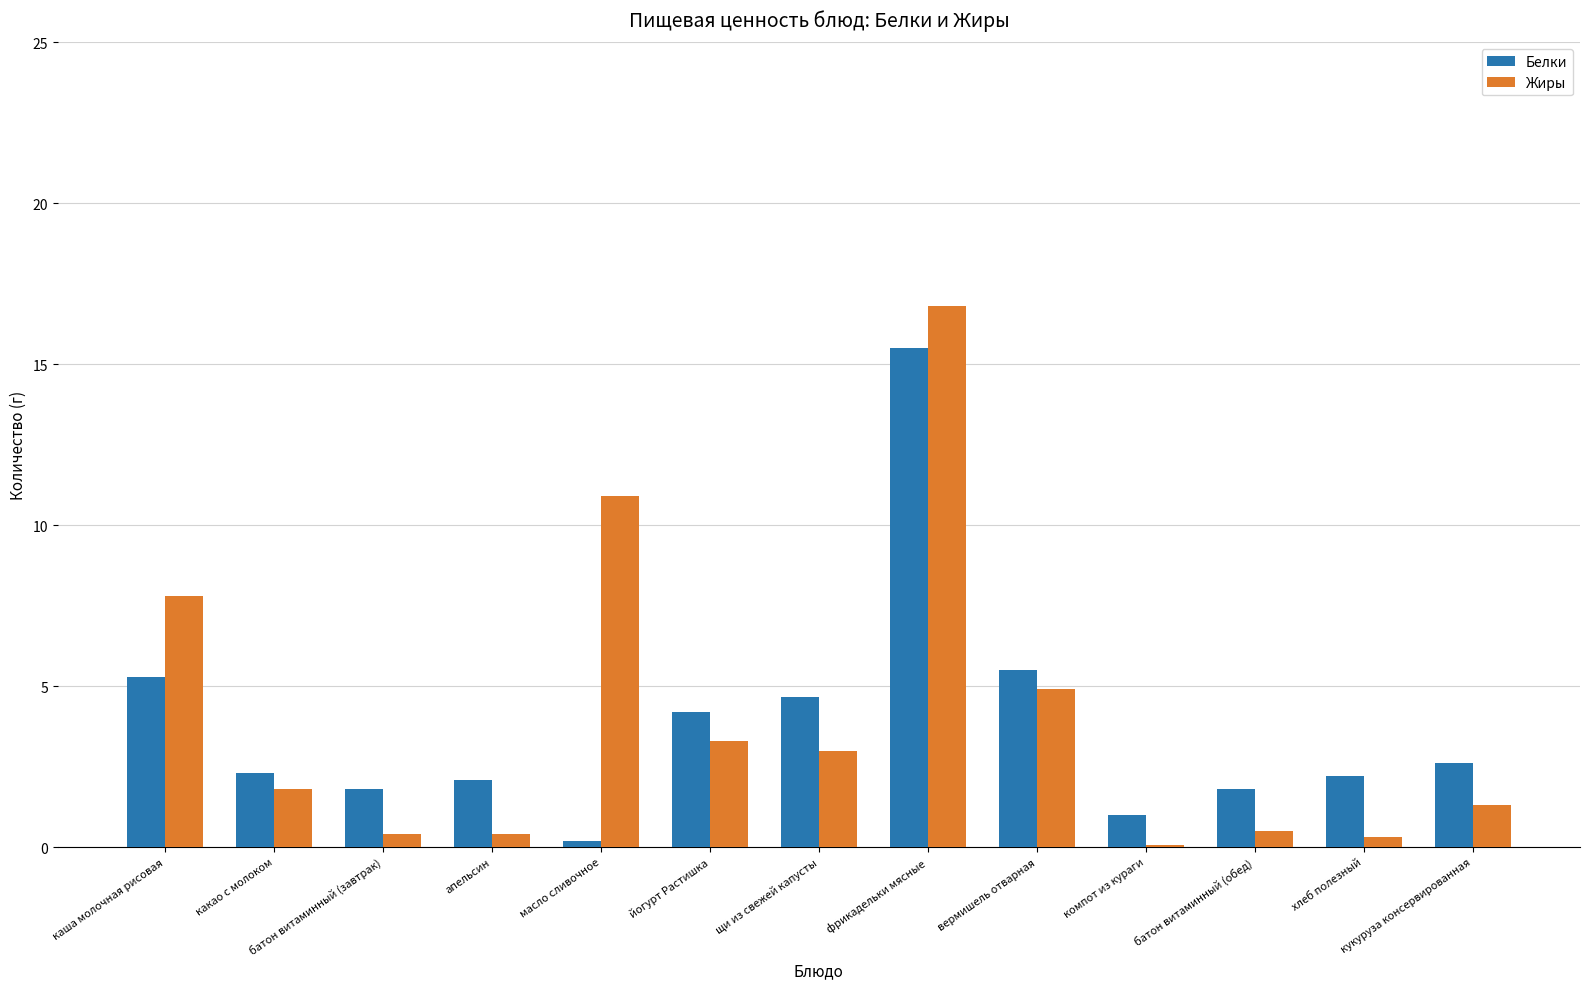

Which series changed the most between йогурт Растишка and фрикадельки мясные?

Жиры